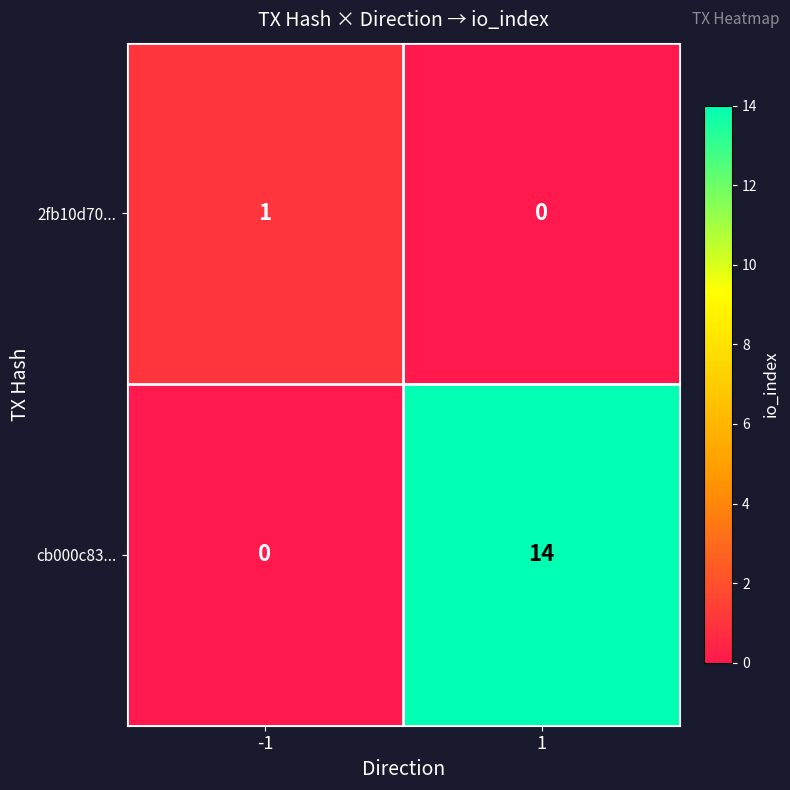

What is the sum of the cb000c83... values at -1 and 1?

14